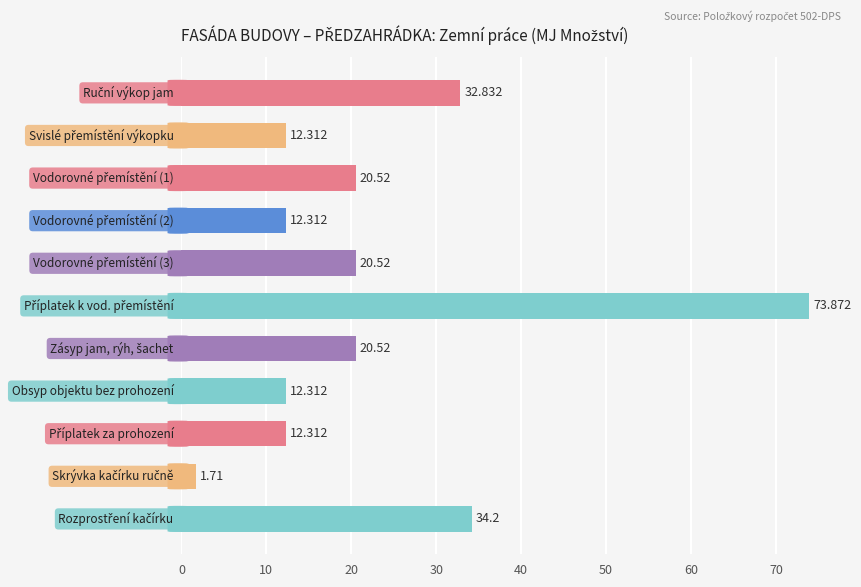

What is the minimum value shown in the chart?

1.7